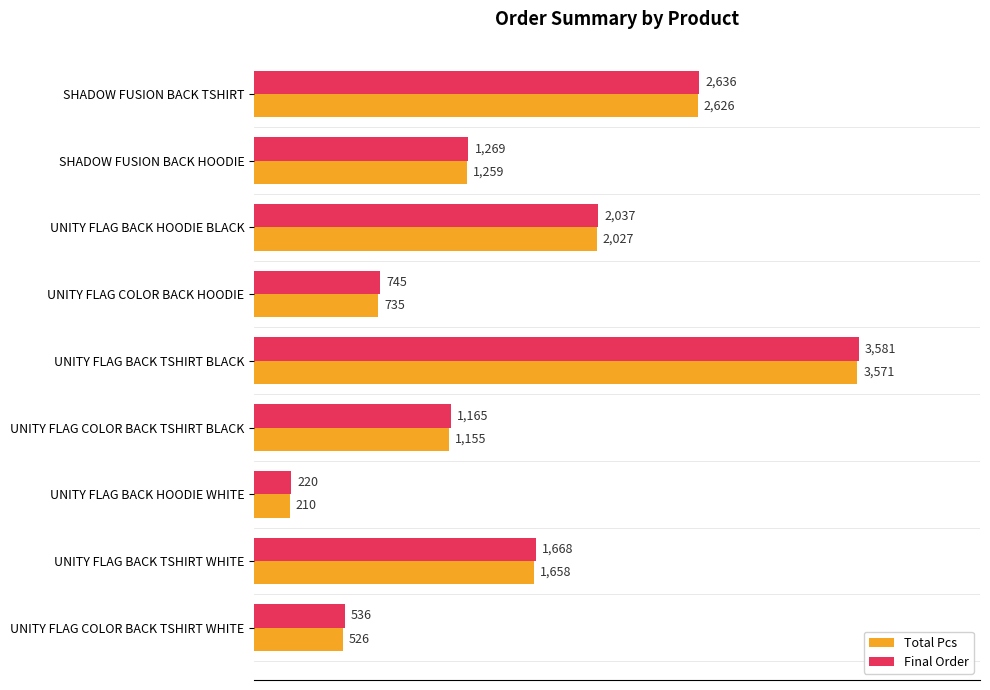

Where is Final Order nearest to the value 1900?

UNITY FLAG BACK HOODIE BLACK